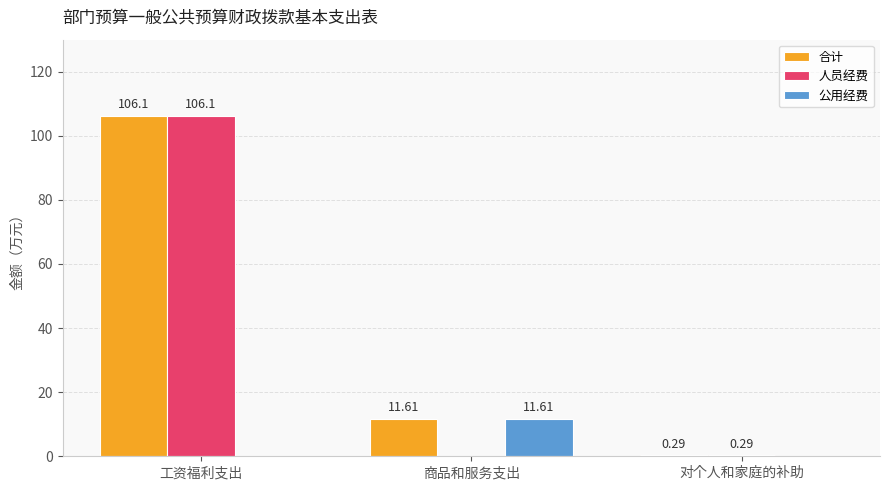

At which category is the sum across all series the highest?

工资福利支出